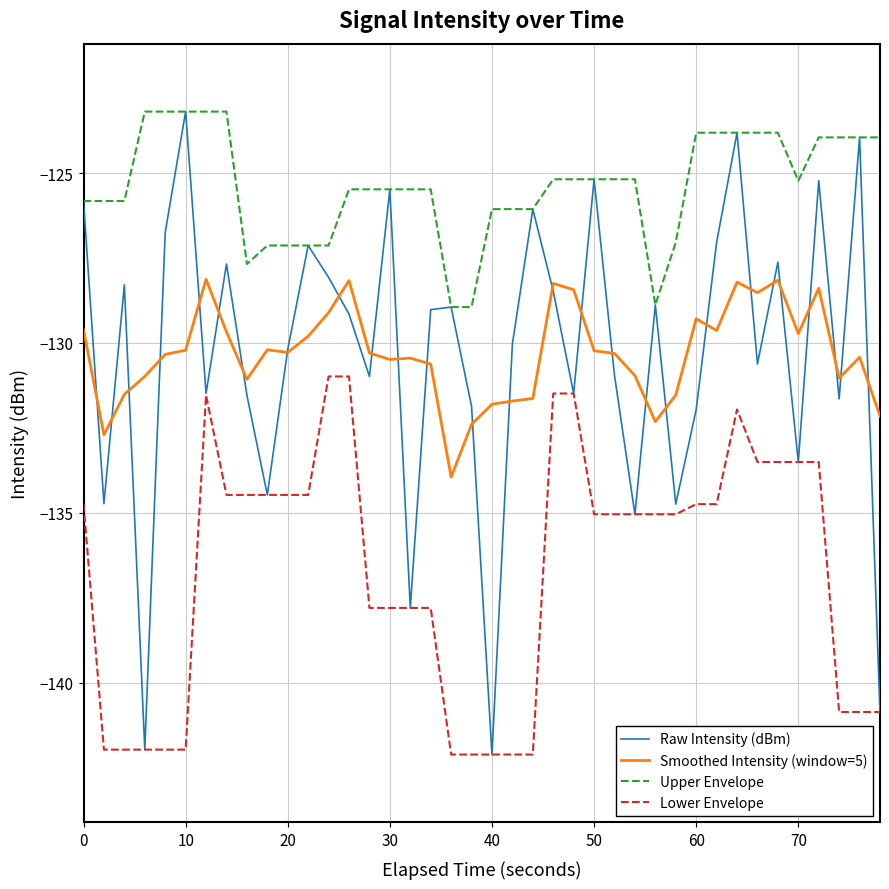

What is the greatest value displayed?

-123.2